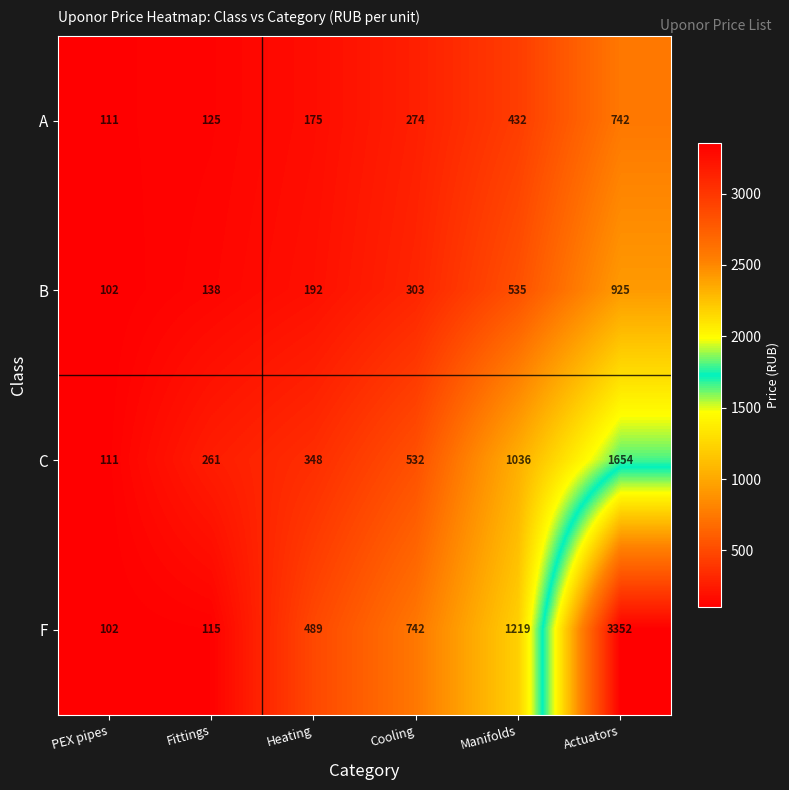

Reading left to right, what are all the values shown in this chart?

A: PEX pipes=111	Fittings=125	Heating=175	Cooling=274	Manifolds=432	Actuators=742
B: PEX pipes=102	Fittings=138	Heating=192	Cooling=303	Manifolds=535	Actuators=925
C: PEX pipes=111	Fittings=261	Heating=348	Cooling=532	Manifolds=1036	Actuators=1654
F: PEX pipes=102	Fittings=115	Heating=489	Cooling=742	Manifolds=1219	Actuators=3352